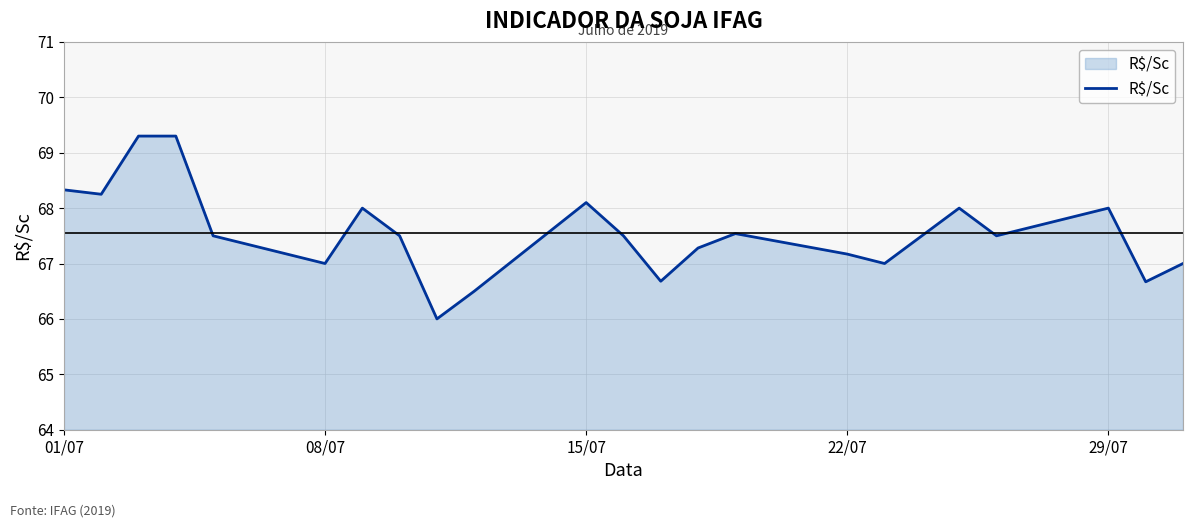

What is the minimum value shown in the chart?

66.0